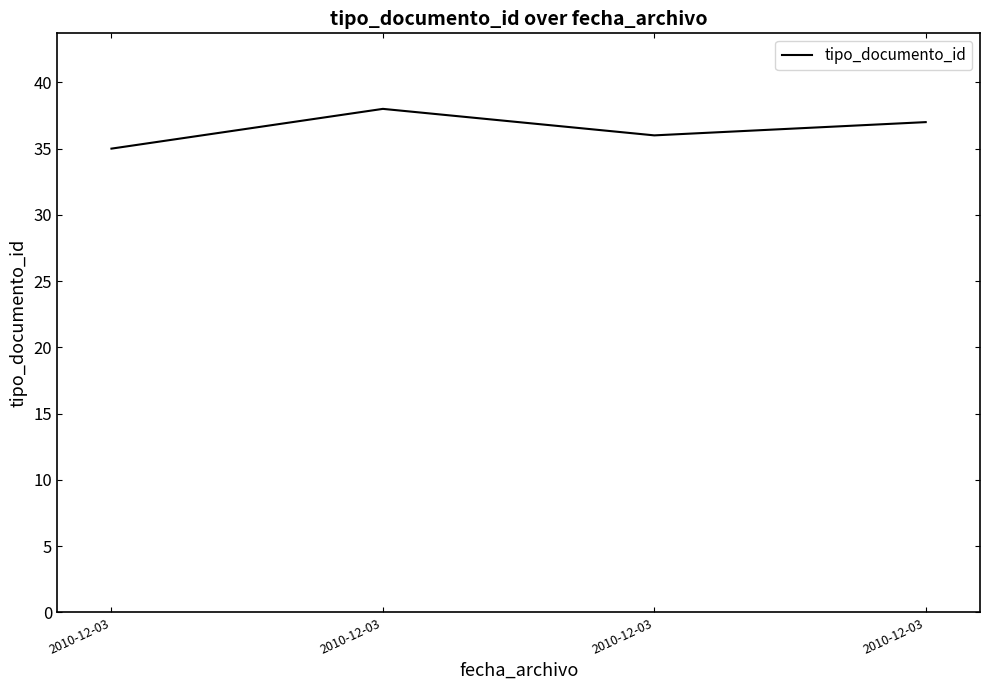

Reading right to left, list all the values displayed in this chart.

37	36	38	35